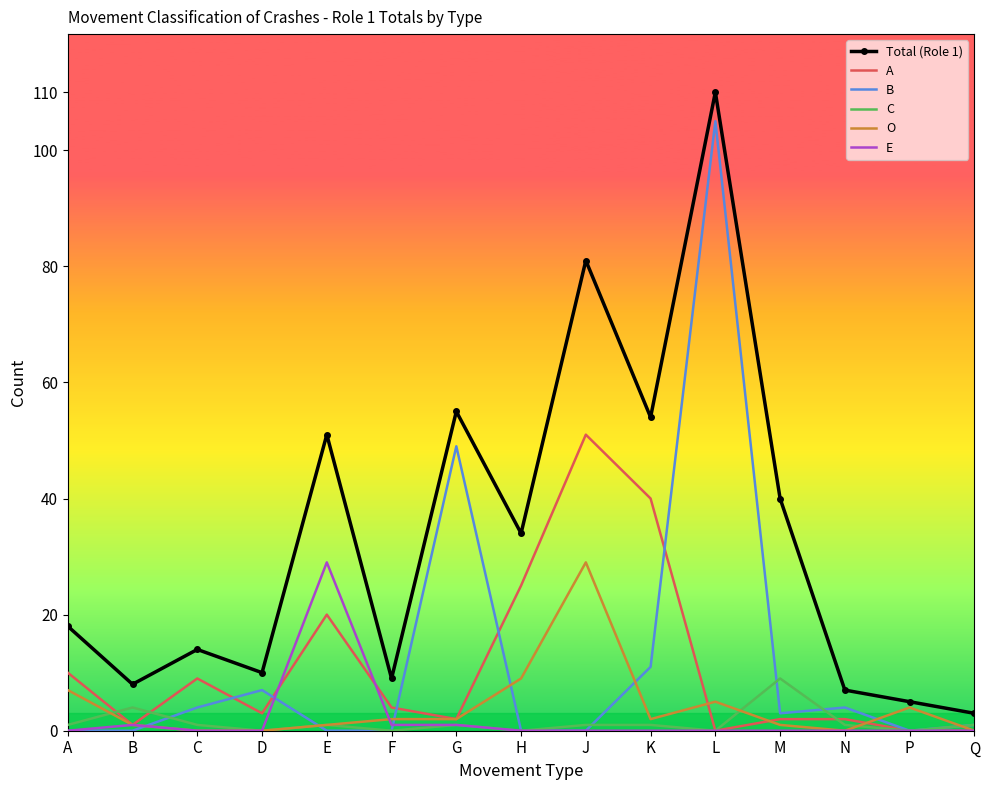

Which series has the widest spread of values?

Total (Role 1)